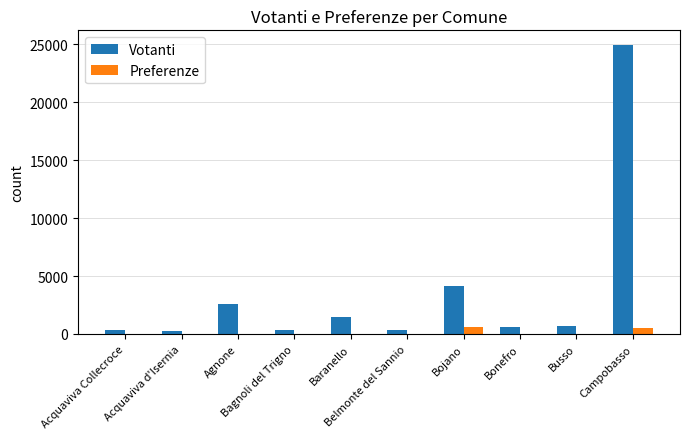

Which series changed the most between Acquaviva Collecroce and Bojano?

Votanti